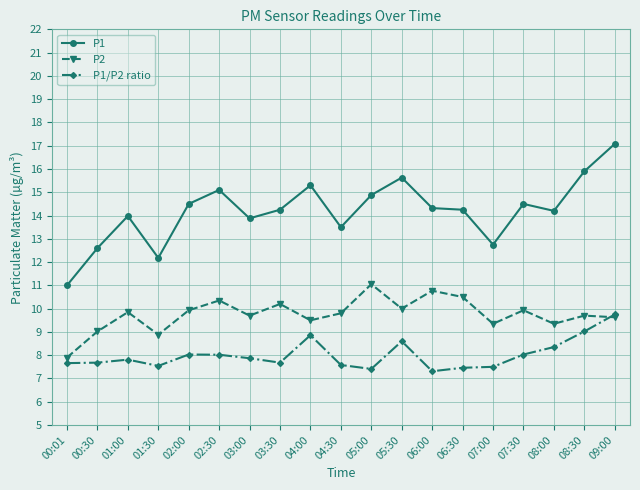

What is the difference between the P1/P2 ratio values at 08:30 and 03:30?

1.3